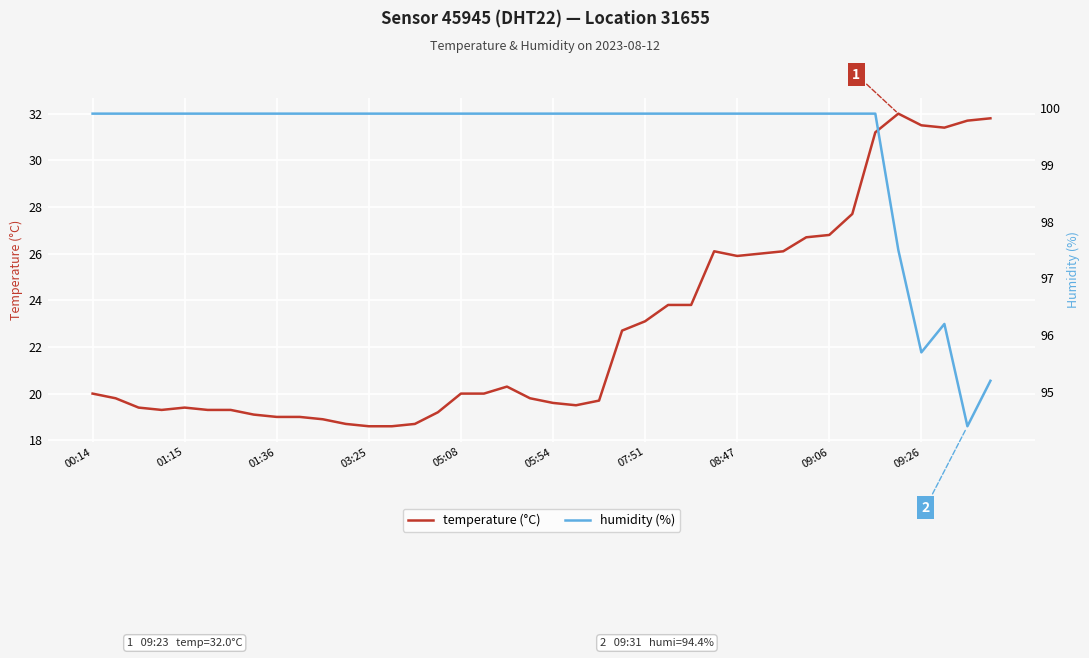

What is the highest value of the temperature (°C) series?

32.0